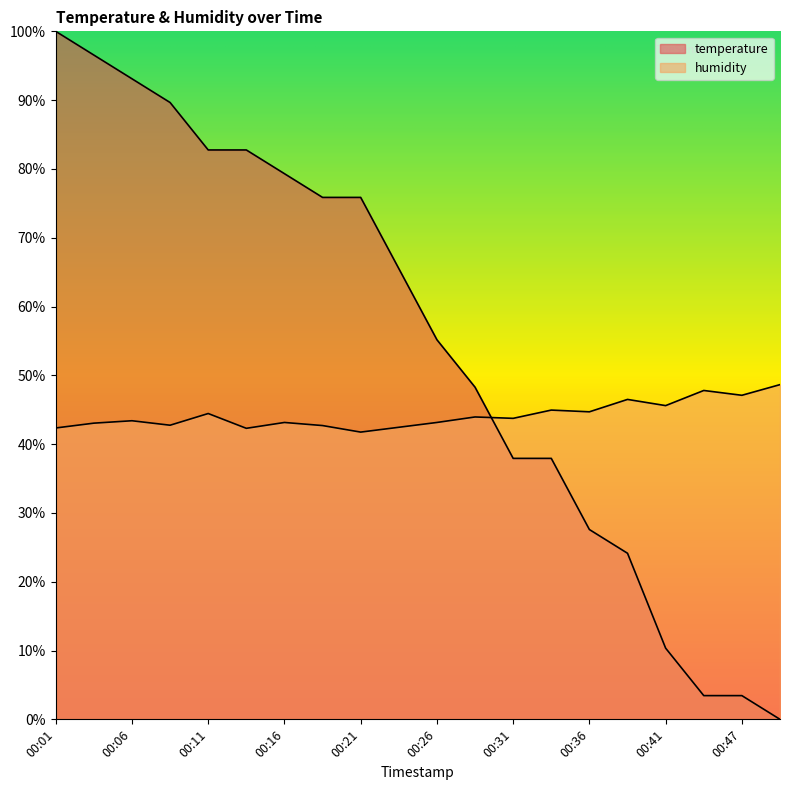

Which series changed the most between 00:03 and 00:36?

temperature